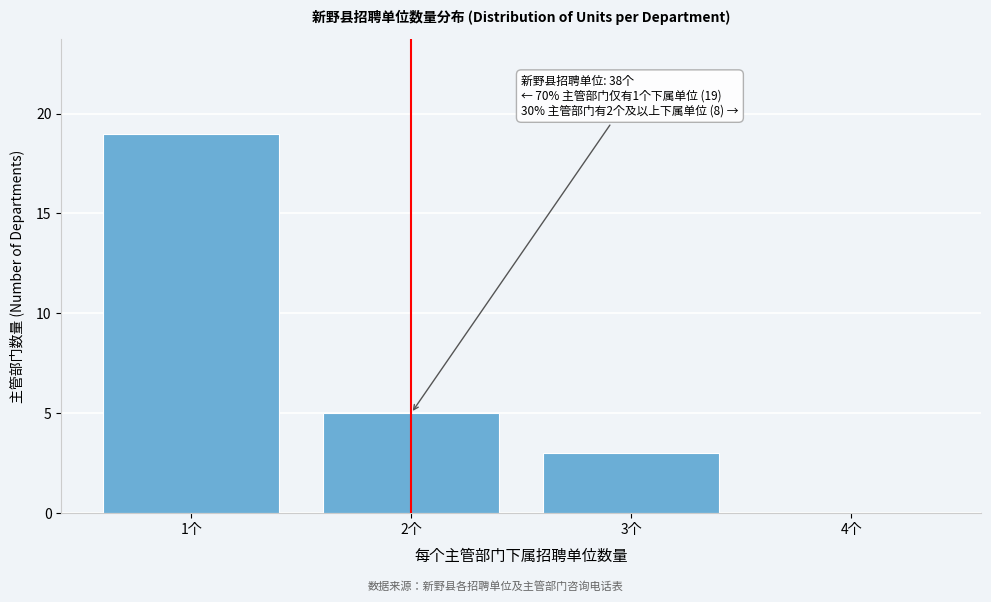

Reading left to right, what are all the values shown in this chart?

1个=19	2个=5	3个=3	4个=0